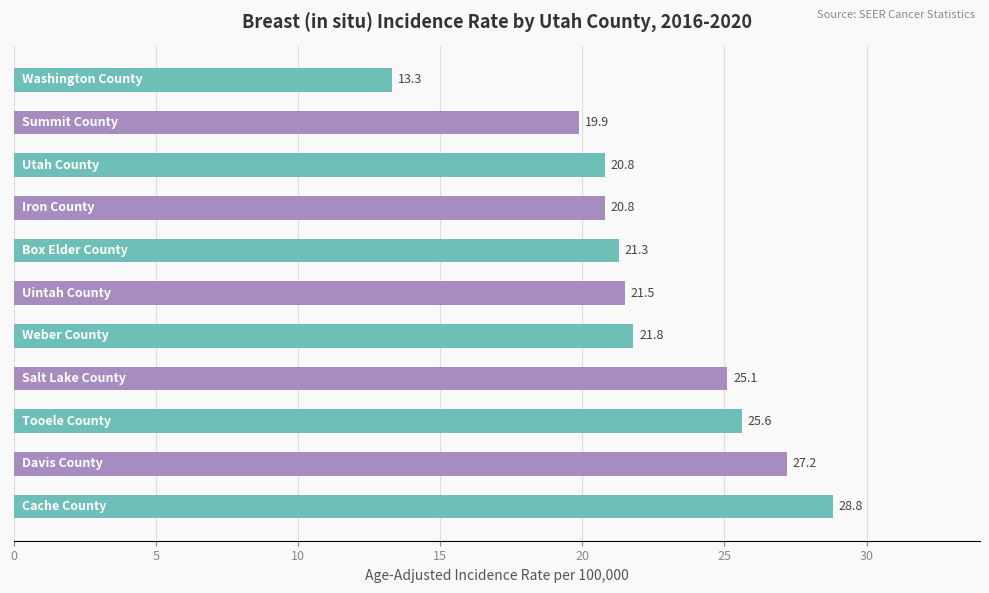

What is the difference between the second highest and minimum values?

13.9